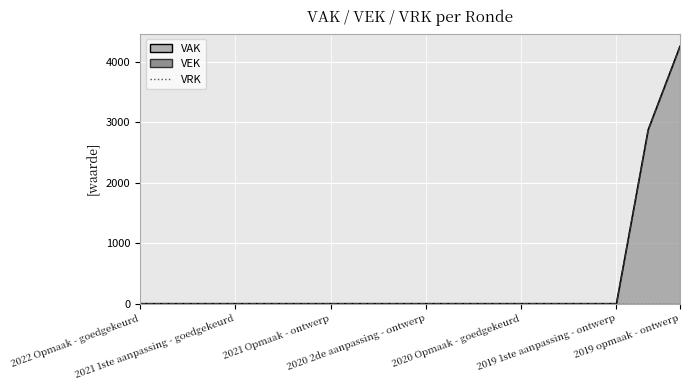

The value of VEK at 2021 1ste aanpassing - ontwerp is -2602. True or false?

False